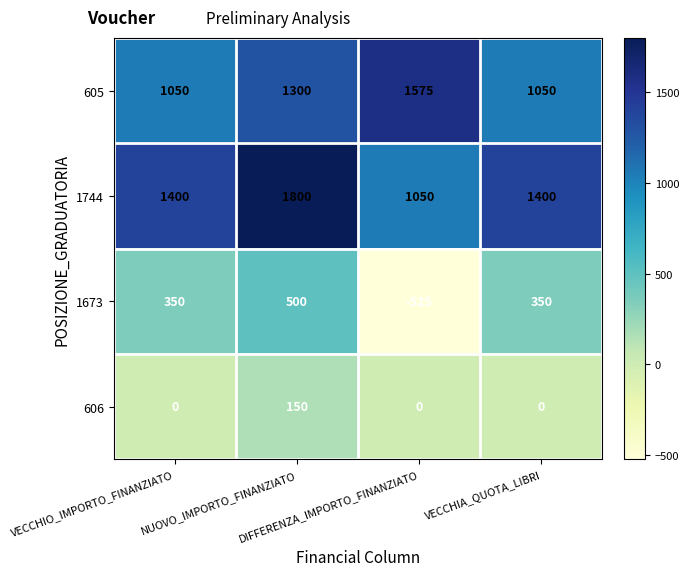

Which series has the largest total across all categories?

1744